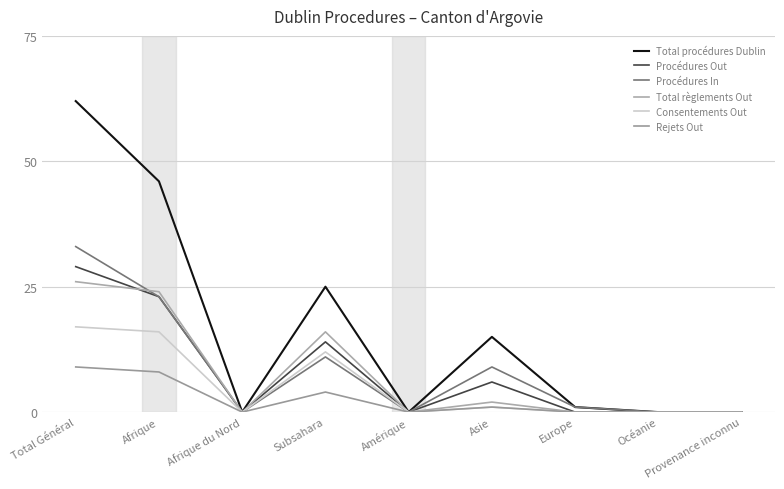

The value of Total procédures Dublin at Afrique is 46. True or false?

True